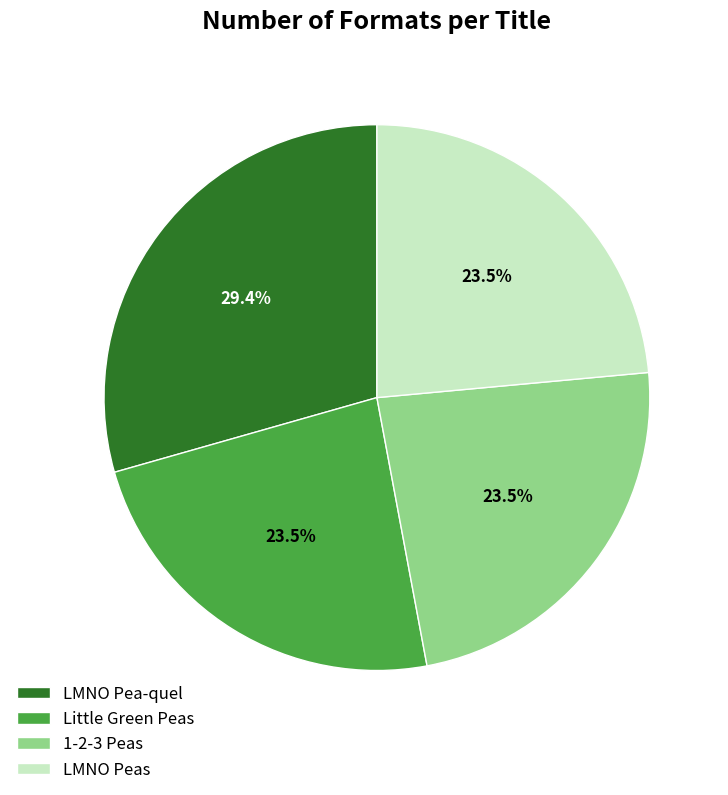

Is it true that 1-2-3 Peas is 33% of the pie?

False